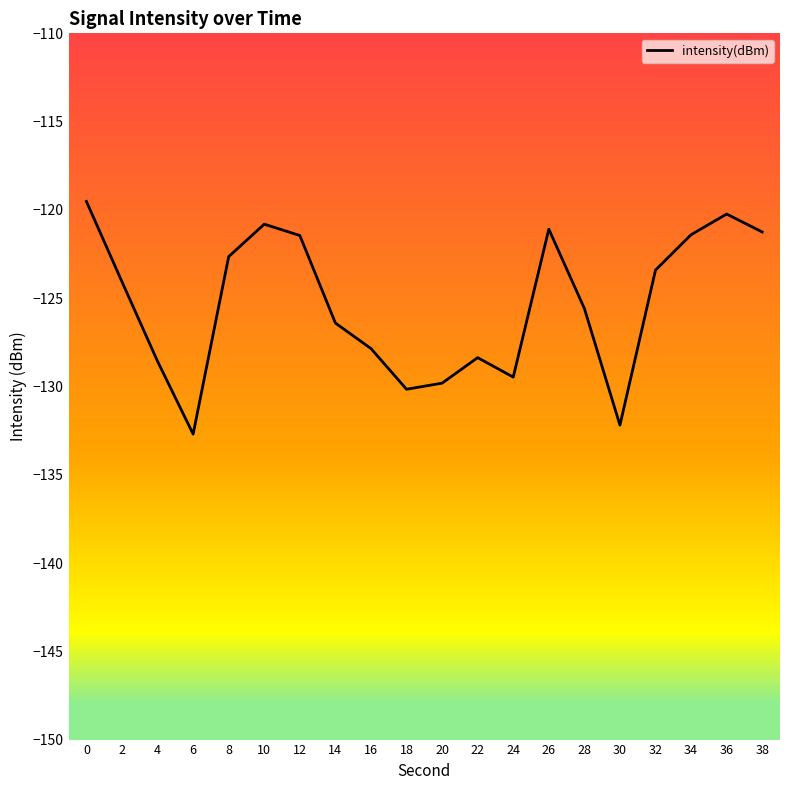

What is the sum of the values at 20 and 0?

-249.3